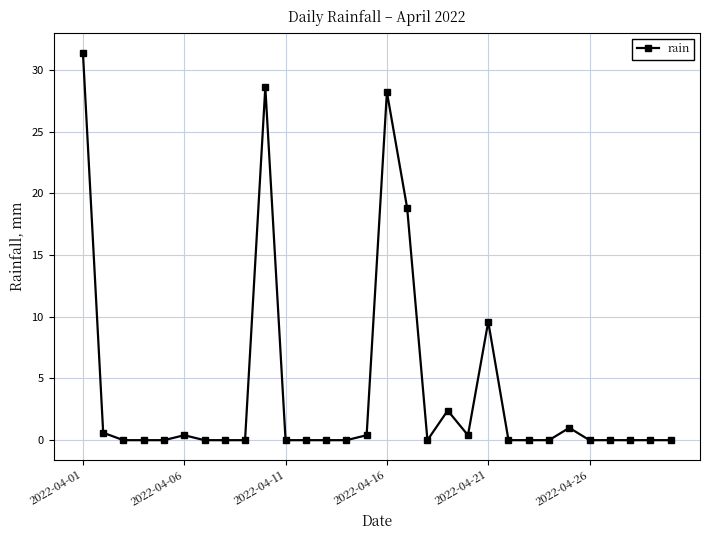

True or false: the data has more than 1 interior local peaks.

True